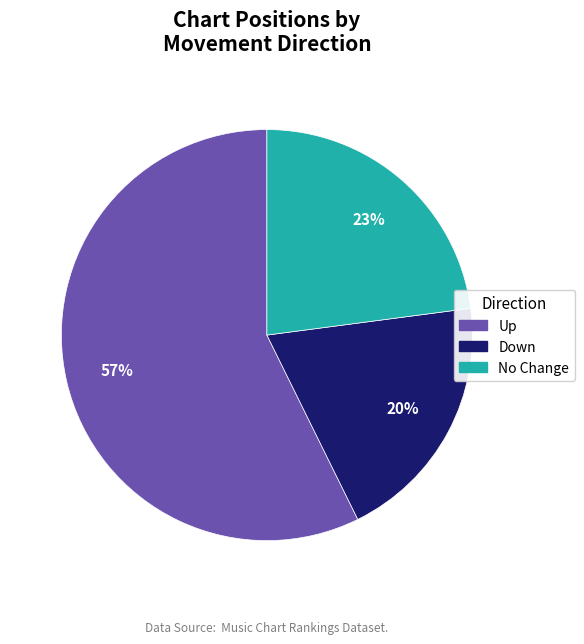

Is there a majority slice in this chart?

Yes